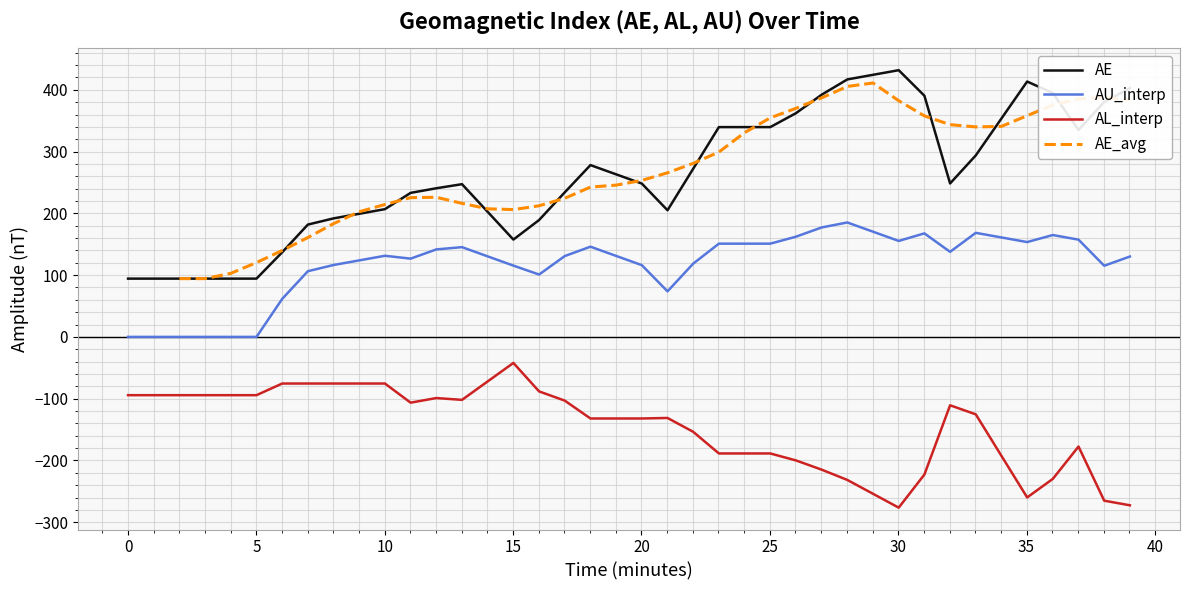

What is the difference between the second highest and minimum values in the AE series?

329.9